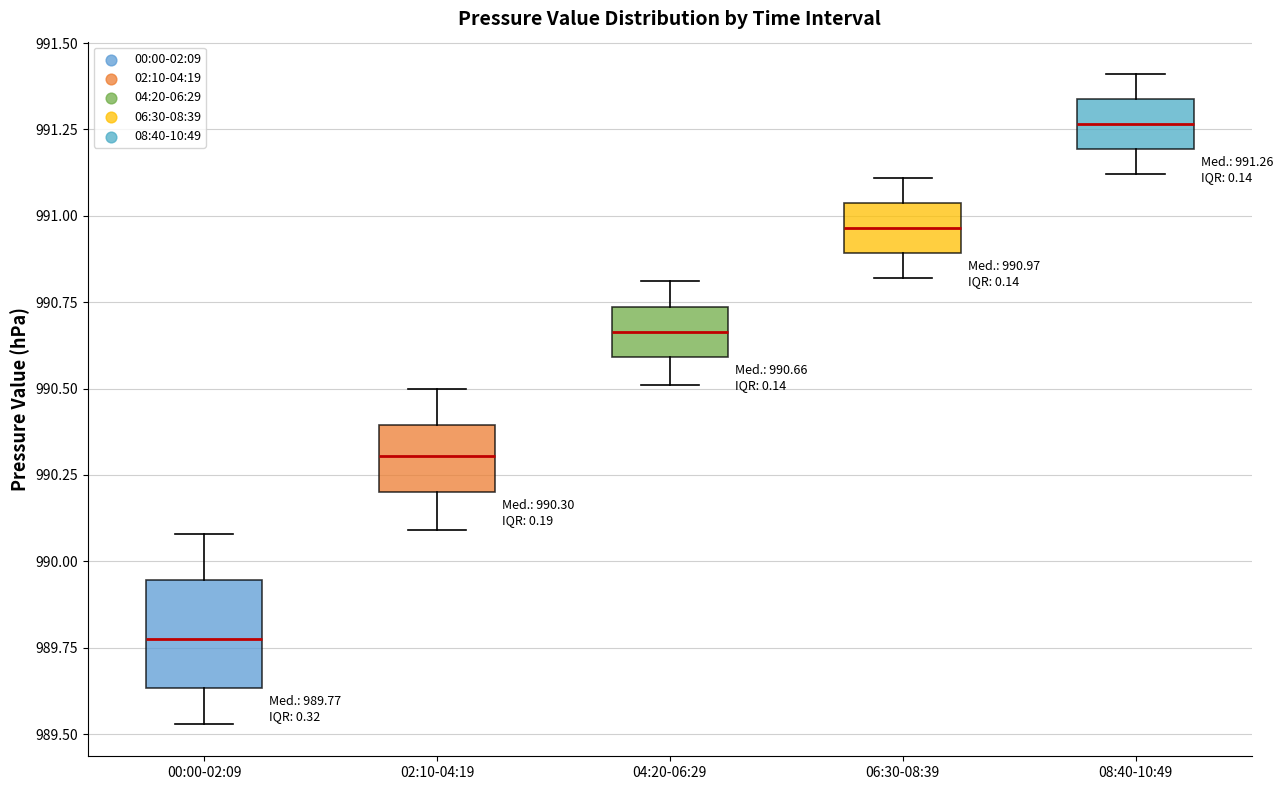

Which box's median line is the highest?

08:40-10:49